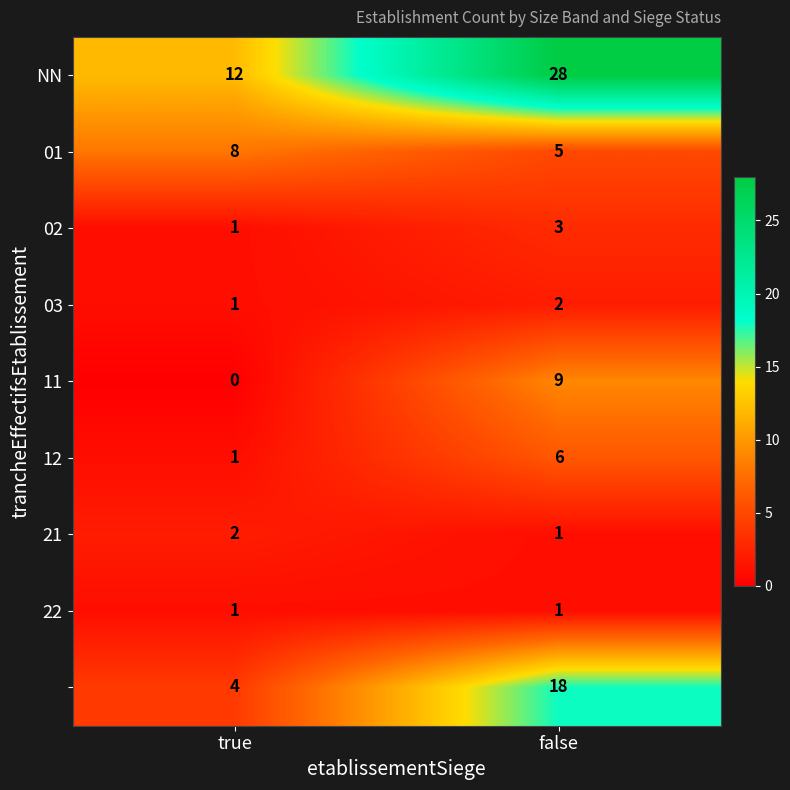

What is the total value across all series at true?

30